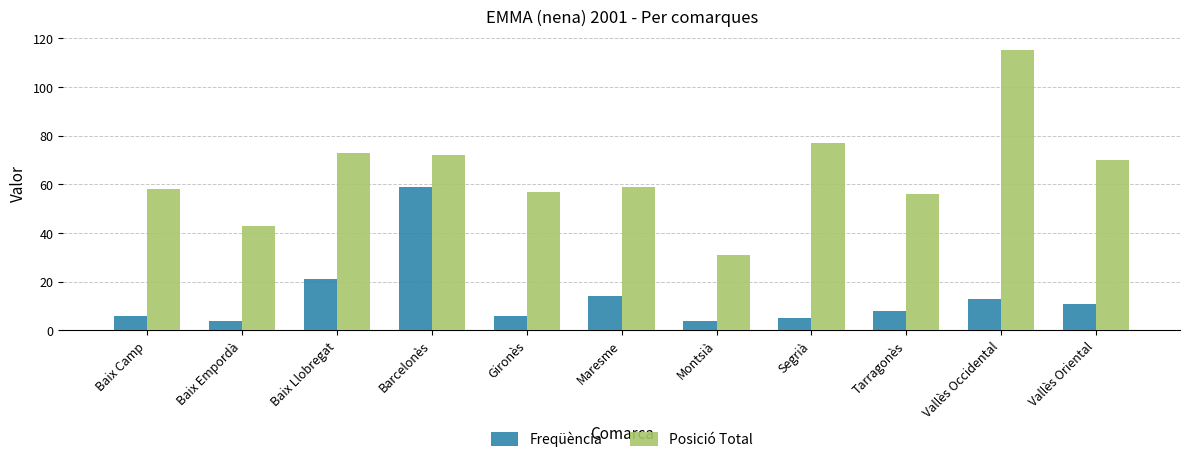

True or false: Freqüència has a value of 14 at Maresme.

True